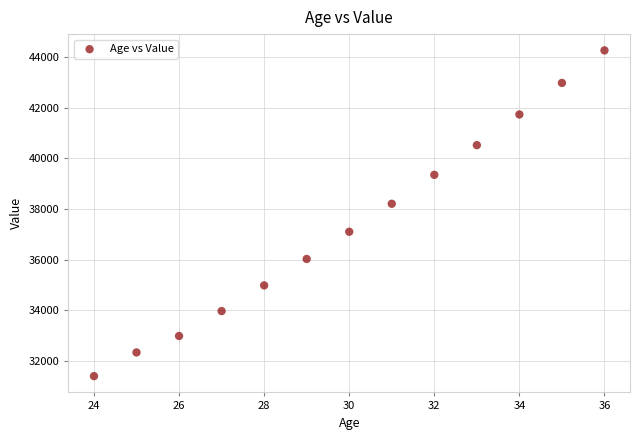

What Y value in the scatter plot is closest to 37829?

38205